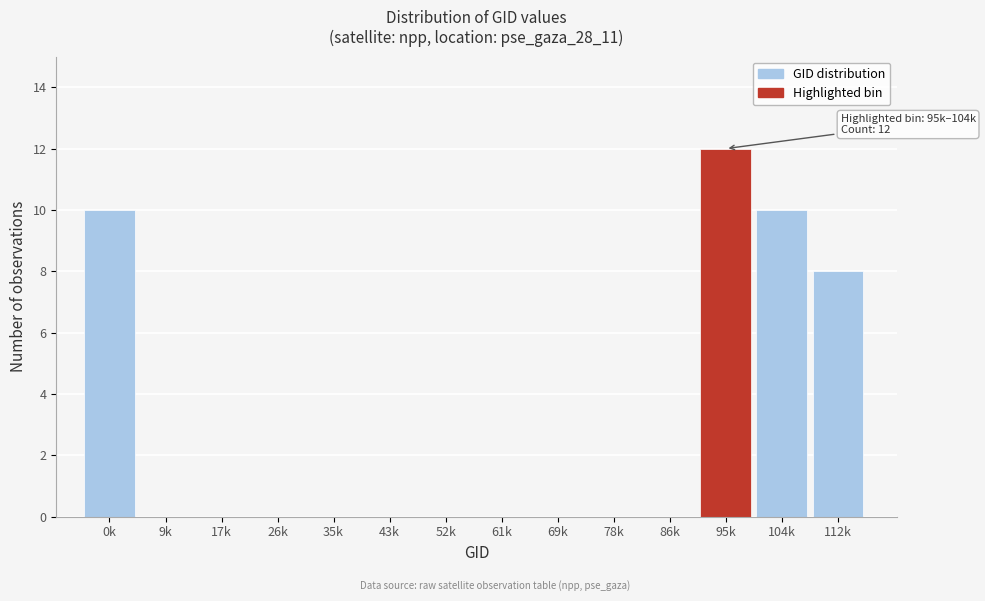

Reading left to right, list all the values displayed in this chart.

0k=10	9k=0	17k=0	26k=0	35k=0	43k=0	52k=0	61k=0	69k=0	78k=0	86k=0	95k=12	104k=10	112k=8